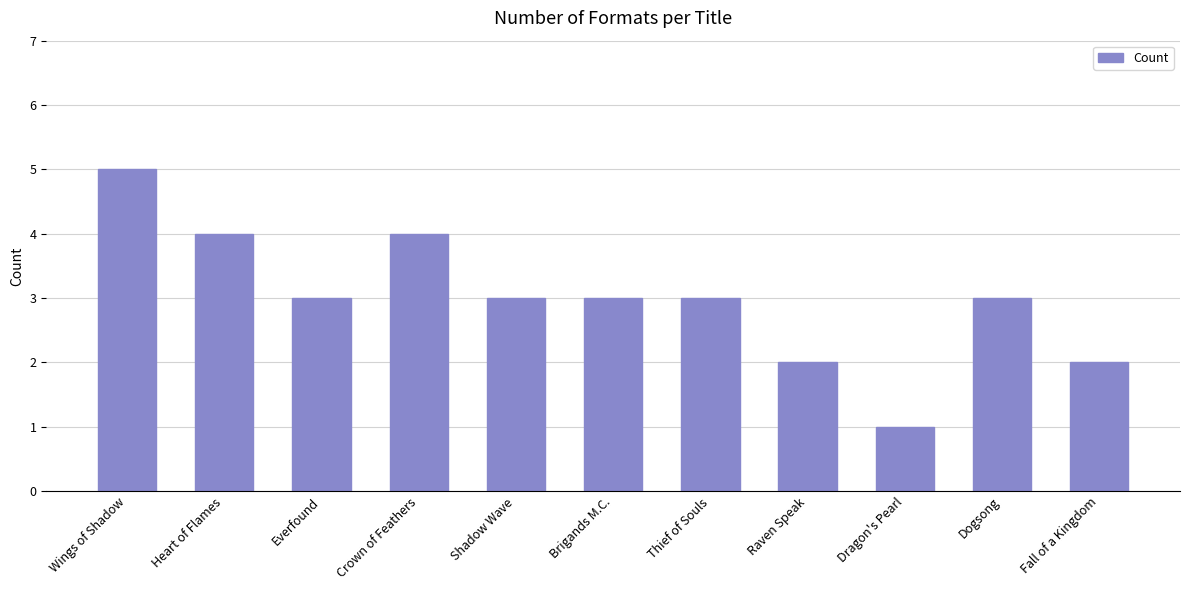

The chart shows a value of 1 at Dragon's Pearl. True or false?

True